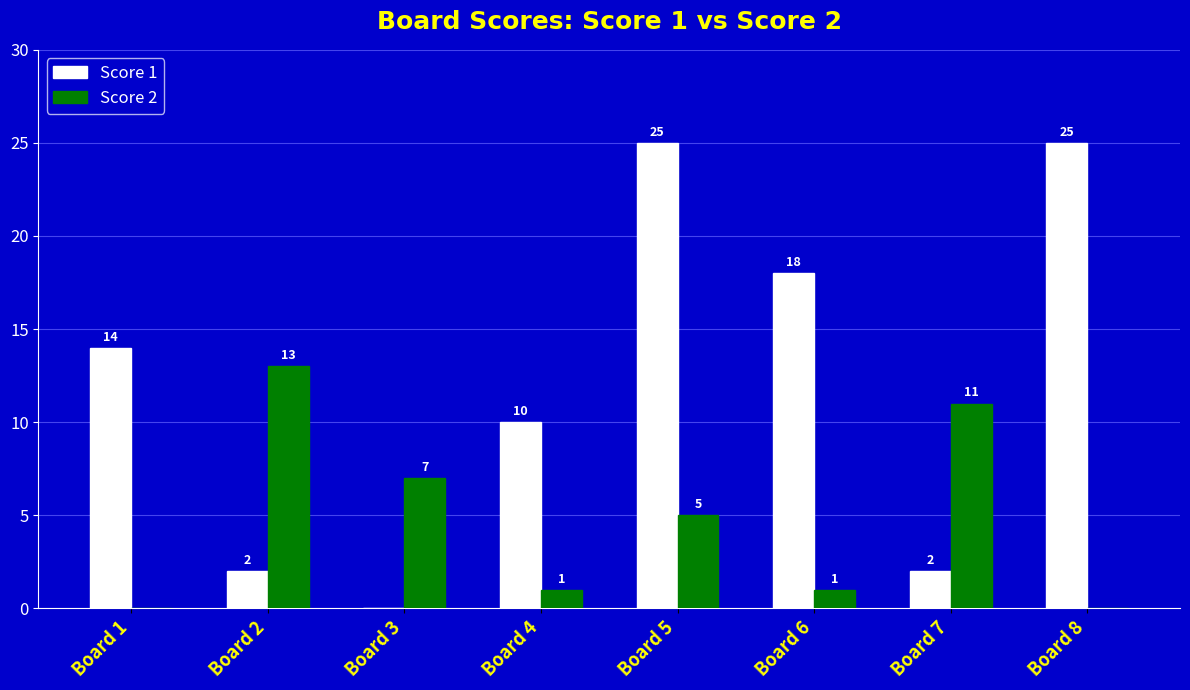

What is the greatest value displayed?

25